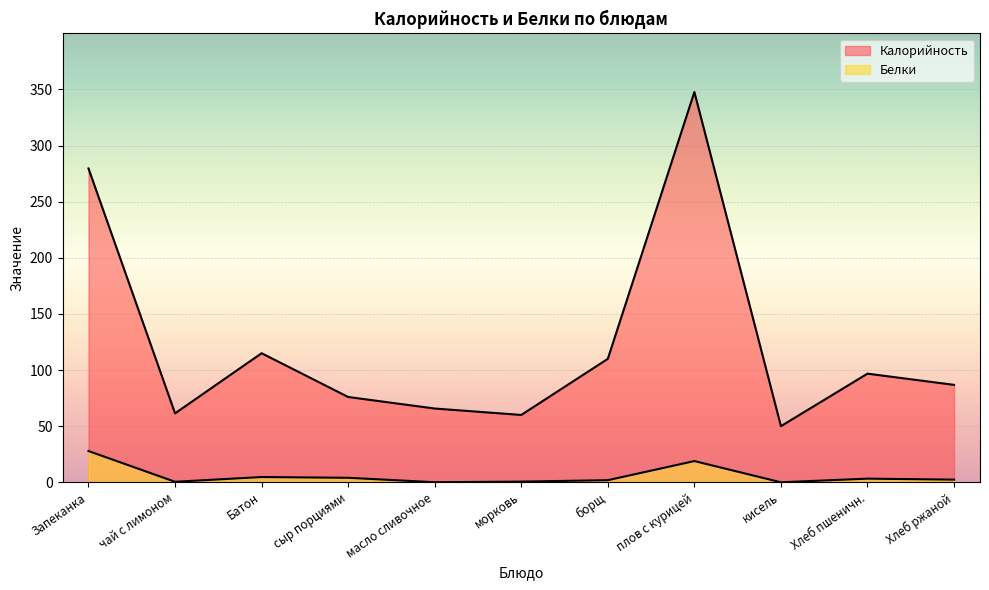

Rank the categories by Калорийность value from highest to lowest.

плов с курицей, Запеканка, Батон, борщ, Хлеб пшеничн., Хлеб ржаной, сыр порциями, масло сливочное, чай с лимоном, морковь, кисель